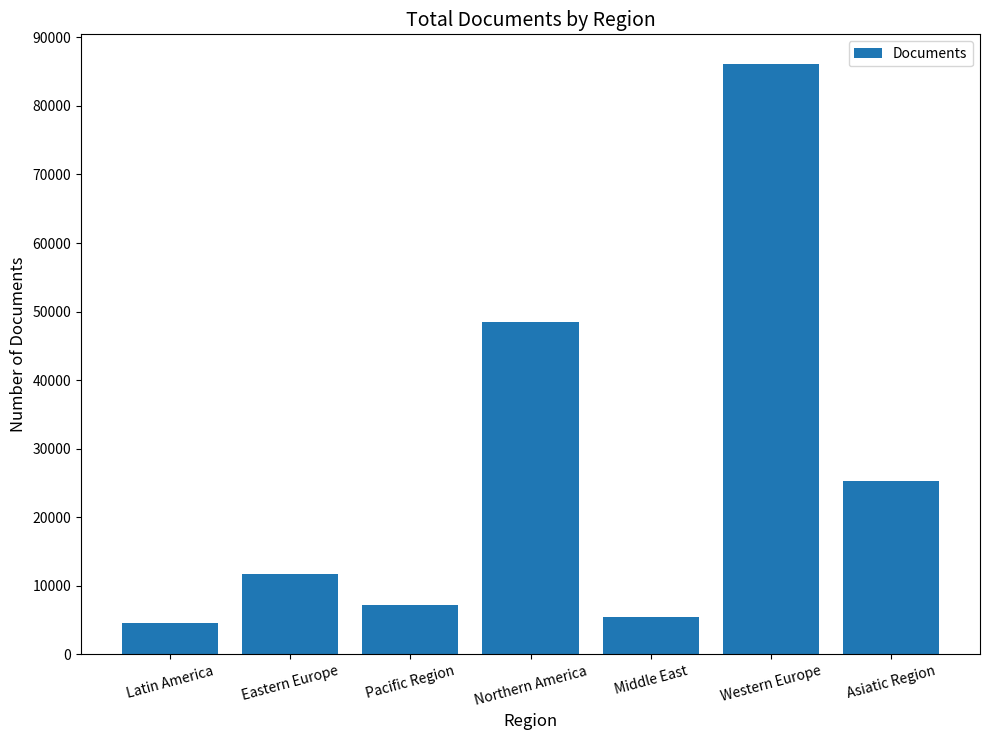

Approximately how many times larger is the value at Pacific Region compared to Eastern Europe?

0.6